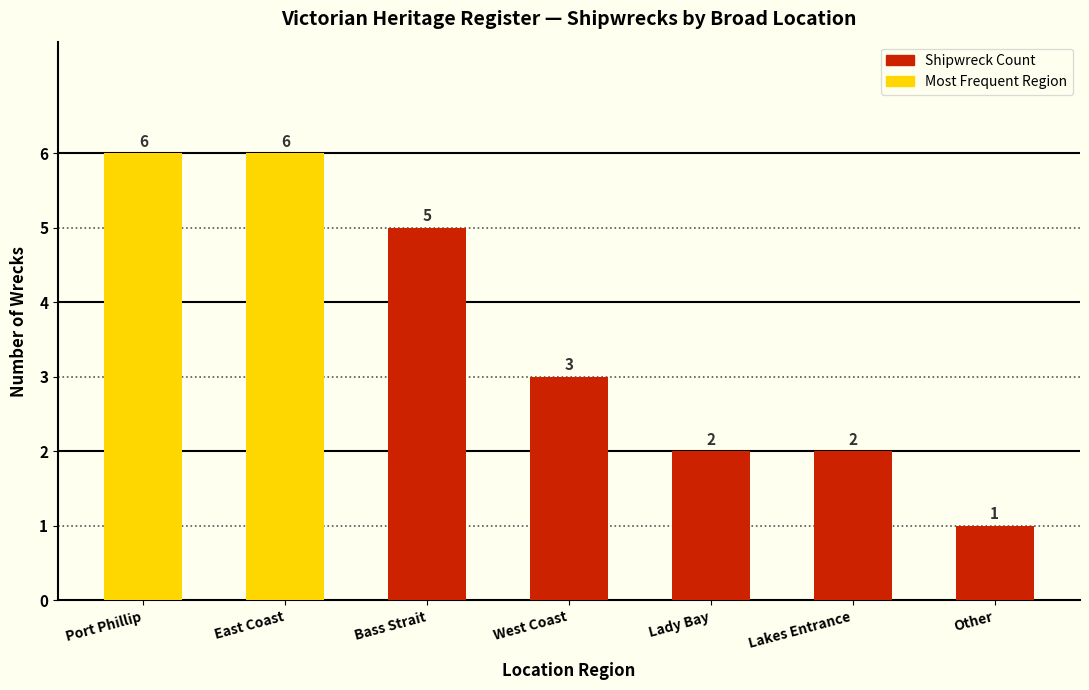

What is the difference between the maximum and minimum values?

5